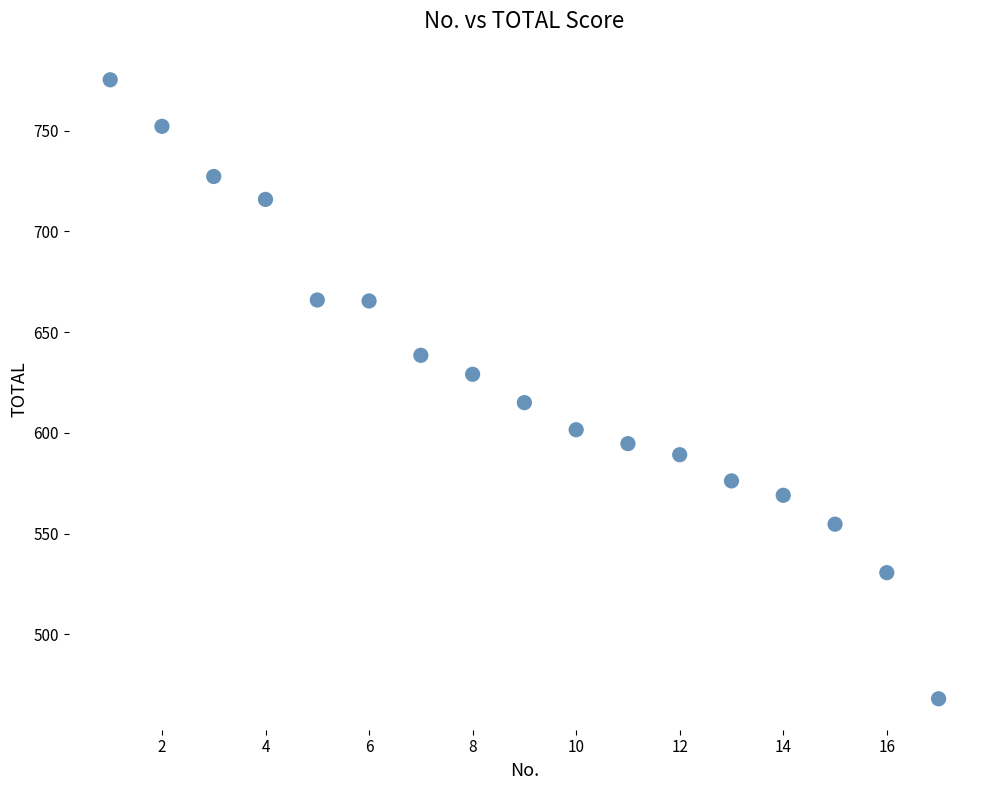

What is the range of X values (max minus min)?

16.0